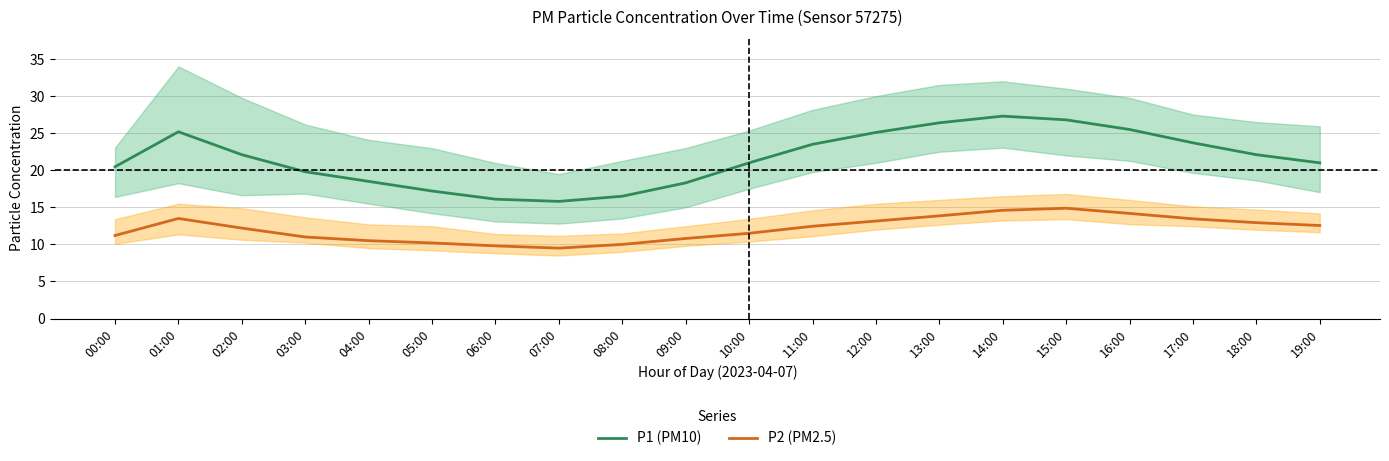

True or false: P2 (PM2.5) and P1 (PM10) cross at least once.

False